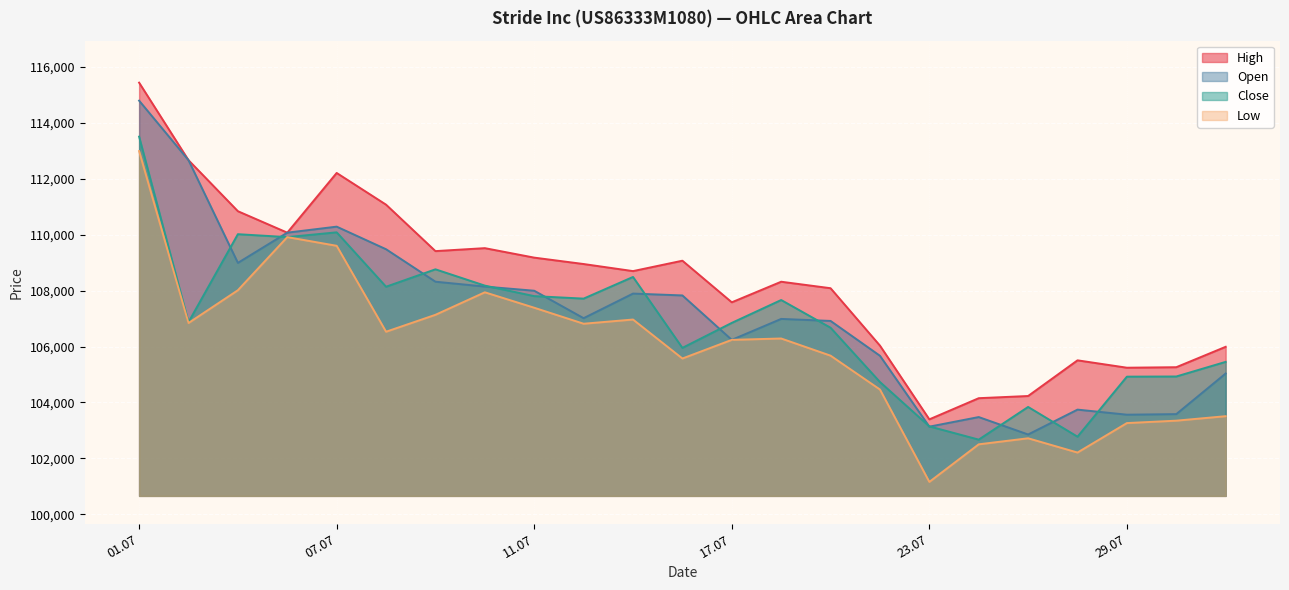

At how many categories does at least one series exceed 109084?

9